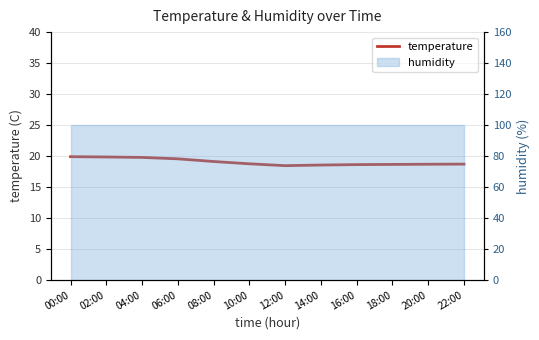

Reading right to left, what are all the values shown in this chart?

22:00=18.7	20:00=18.7	18:00=18.6	16:00=18.6	14:00=18.6	12:00=18.4	10:00=18.8	08:00=19.1	06:00=19.6	04:00=19.8	02:00=19.9	00:00=19.9